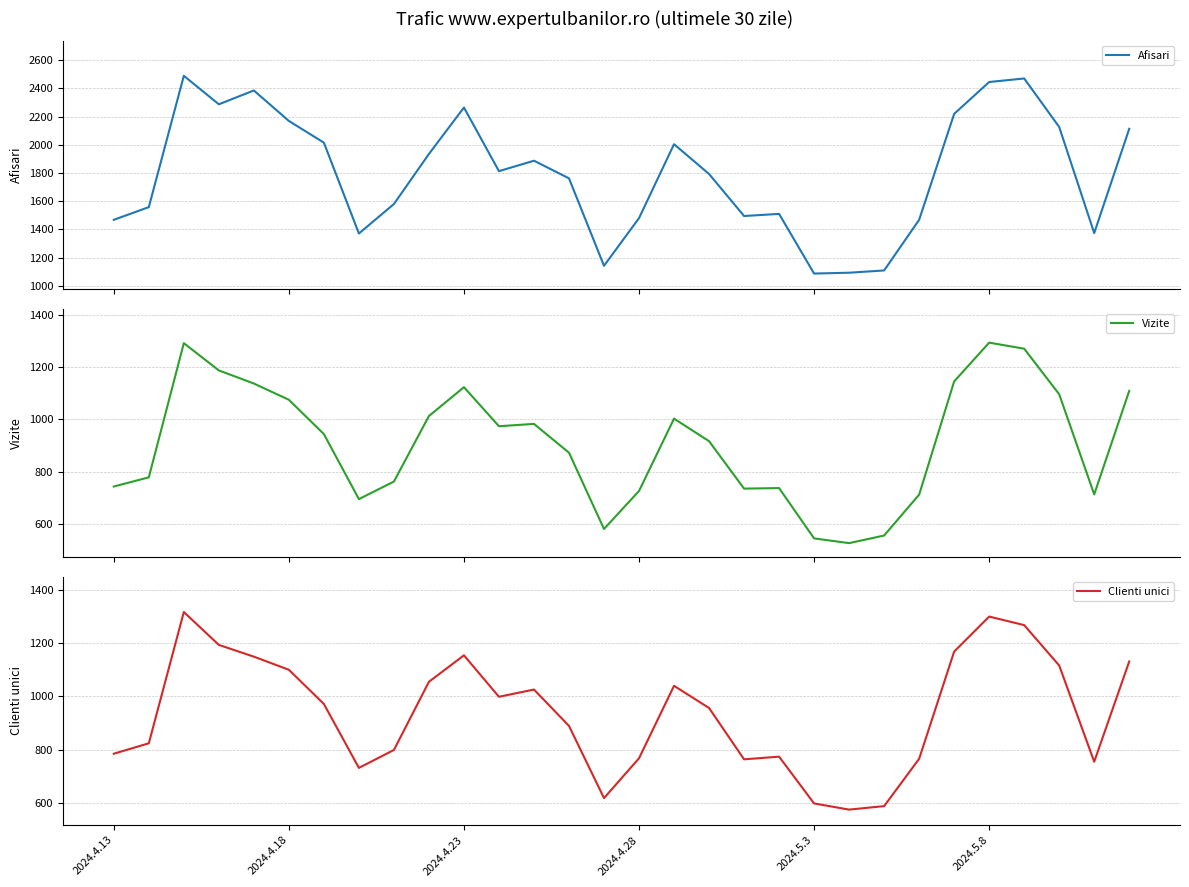

Does the chart have visible grid lines?

Yes